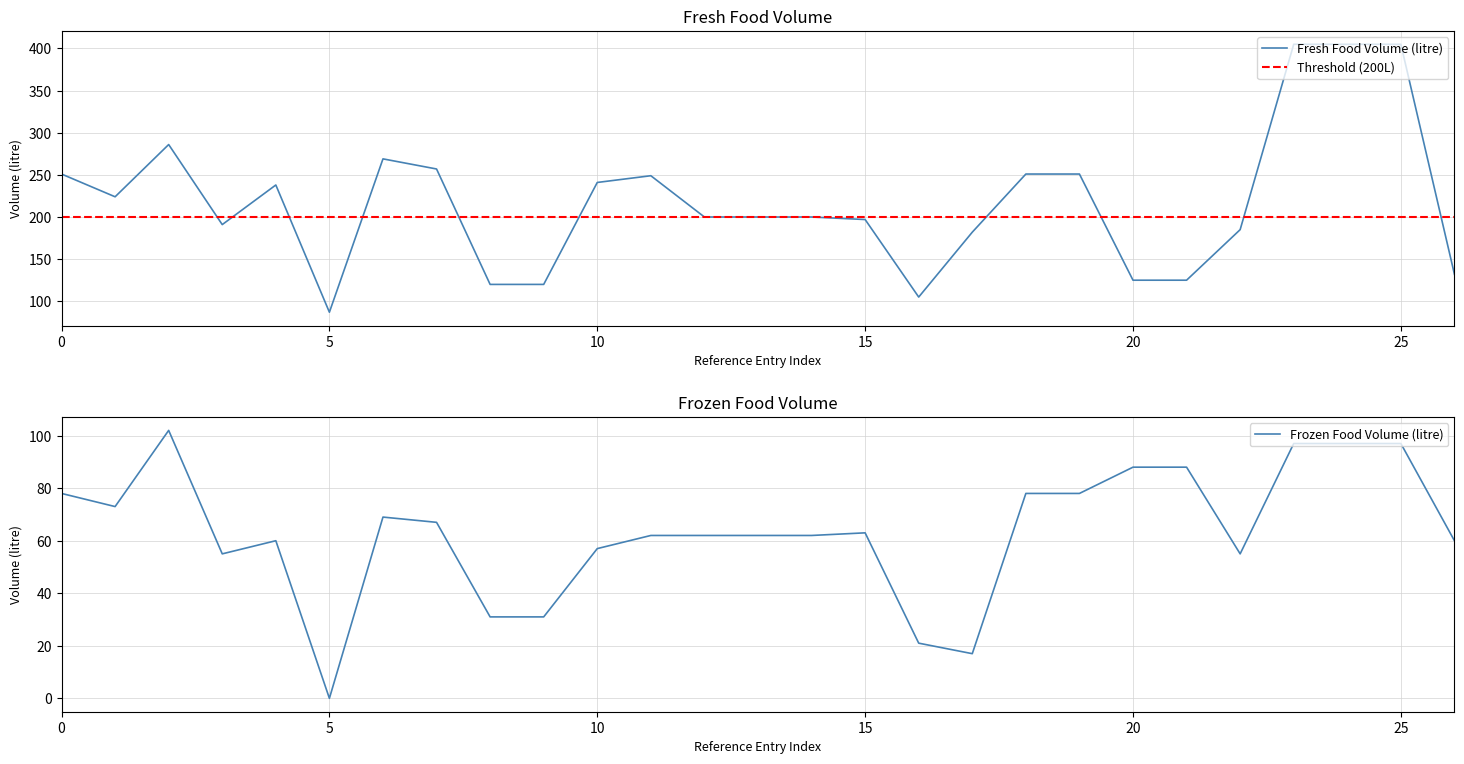

Is it true that Fresh Food Volume (litre) equals 277 at 15?

False